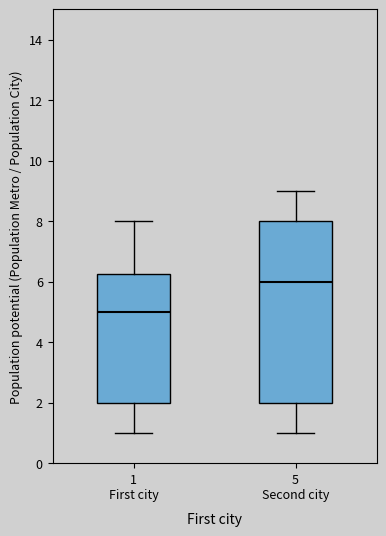

Which box has the highest median line?

5 Second city